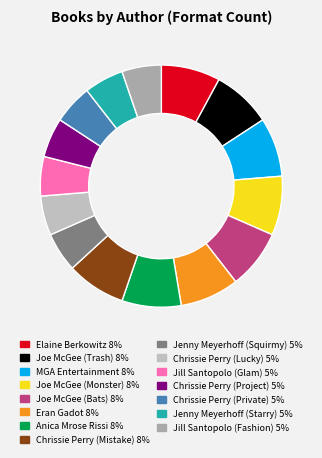

What percentage do Chrissie Perry (Private) and Elaine Berkowitz together represent?

13.2%